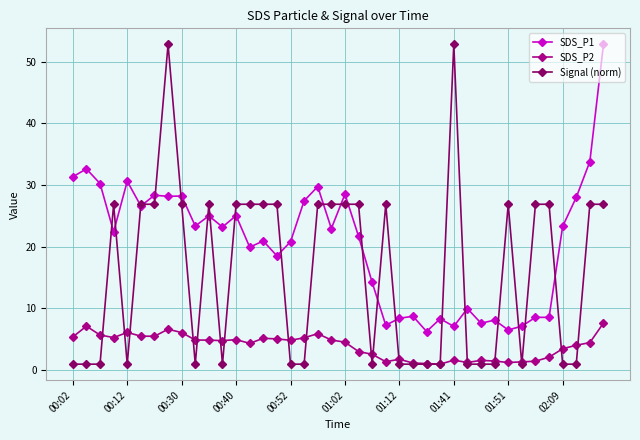

In SDS_P2, how many points are lower than both neighbors (excluding endpoints)?

9